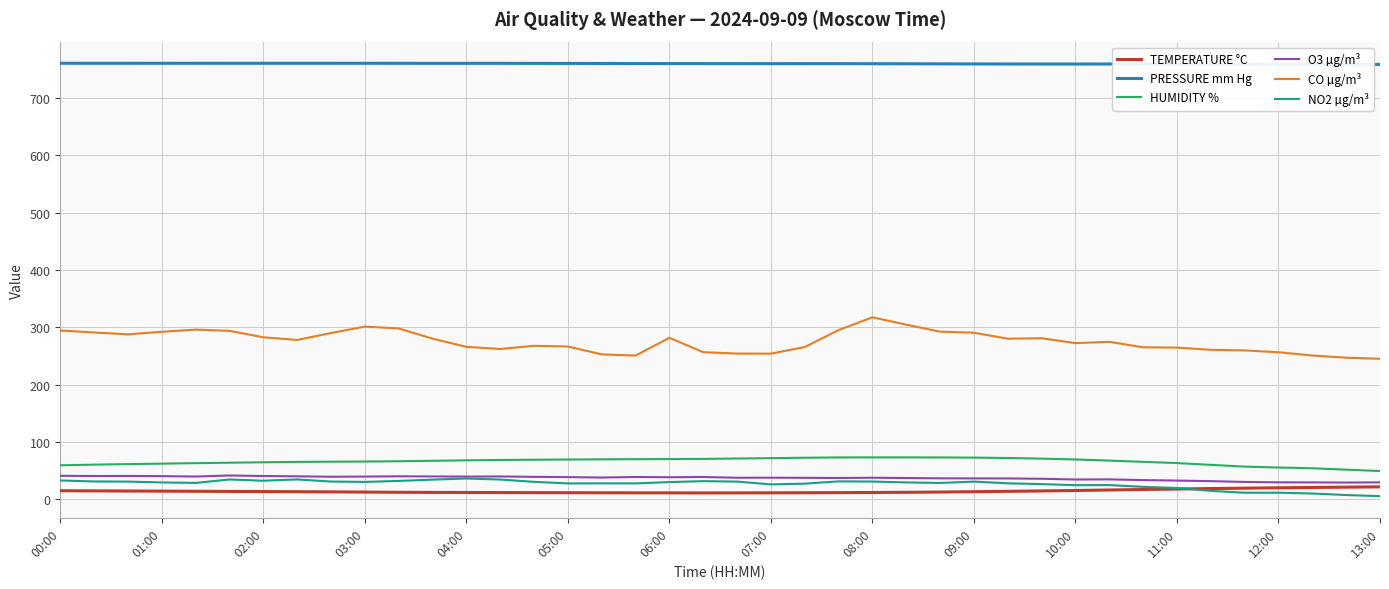

What is the greatest value displayed?

760.8